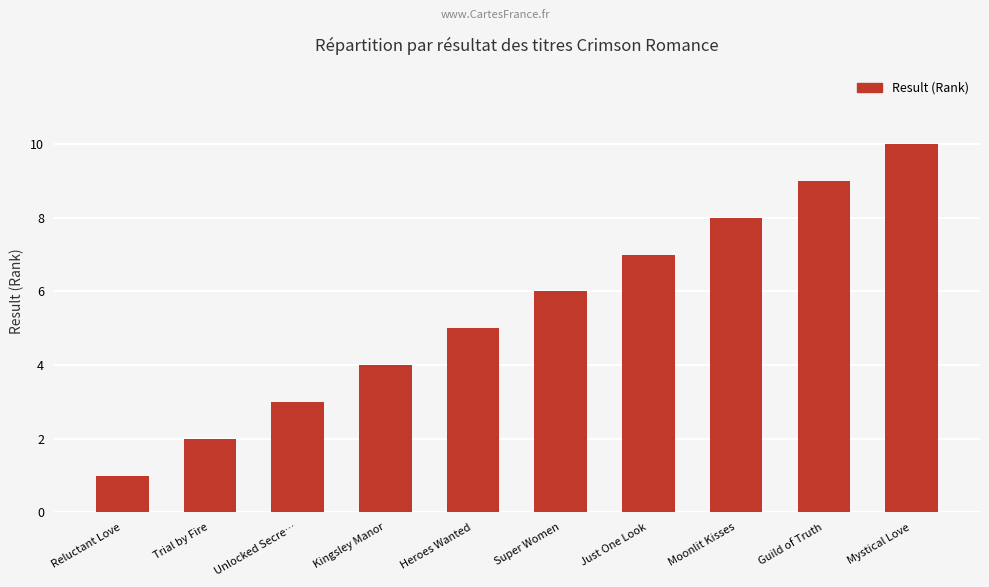

Reading left to right, extract all data points from this chart.

1	2	3	4	5	6	7	8	9	10